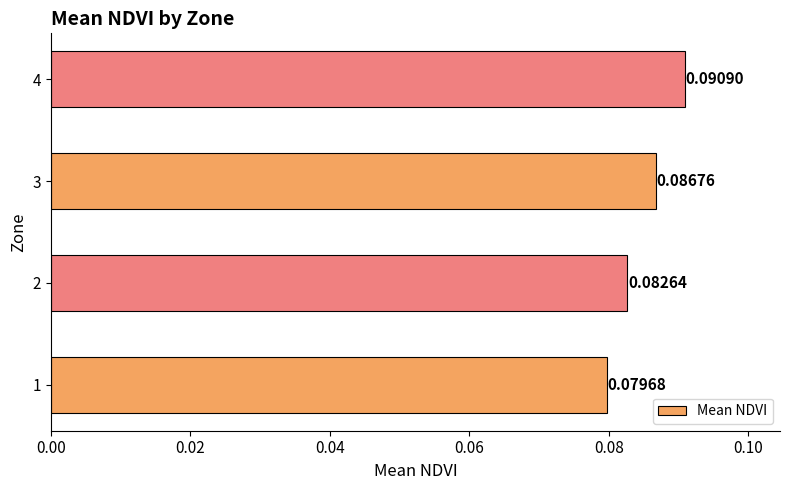

Rank the categories by value from highest to lowest.

4, 3, 2, 1